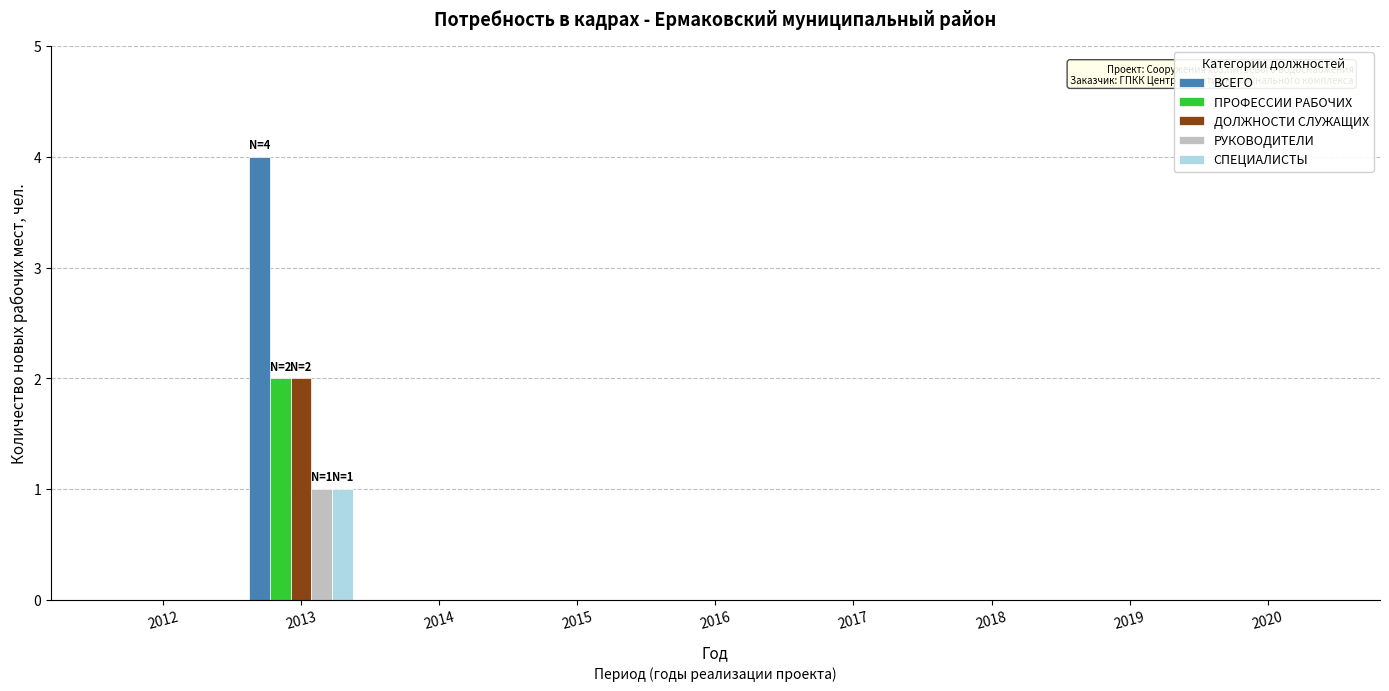

True or false: ВСЕГО has a value of -2 at 2015.

False